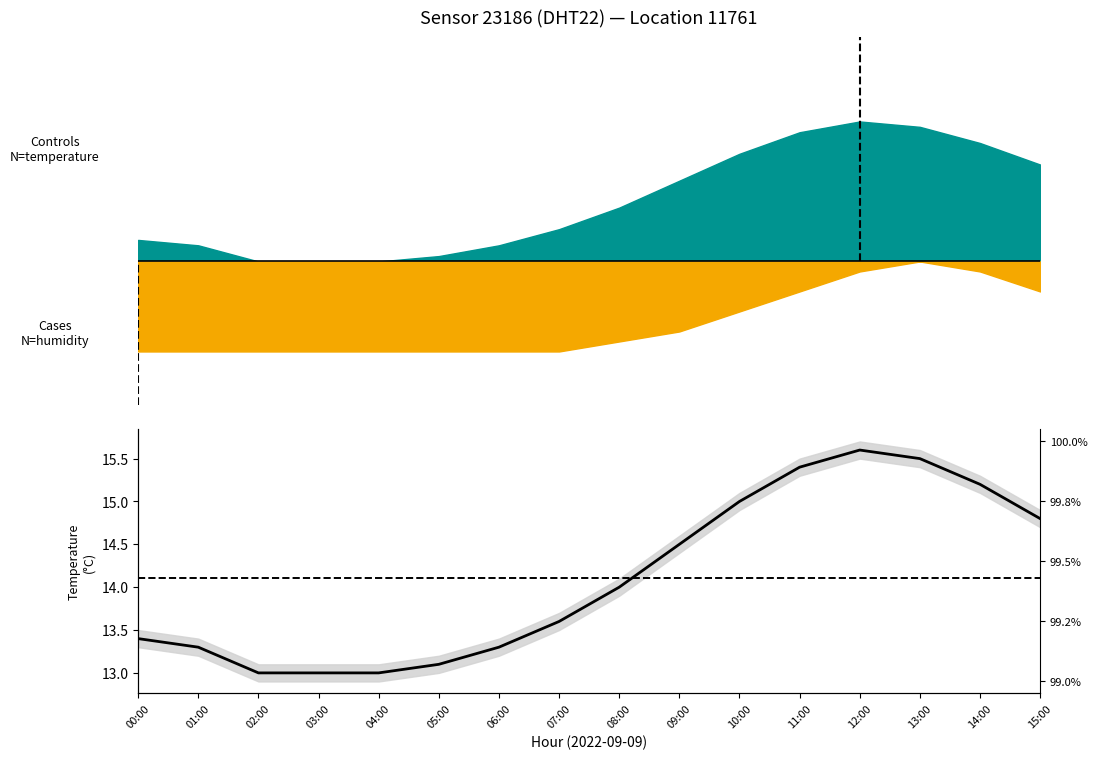

List the labels in order of value, smallest first.

02:00, 03:00, 04:00, 05:00, 01:00, 06:00, 00:00, 07:00, 08:00, 09:00, 15:00, 10:00, 14:00, 11:00, 13:00, 12:00